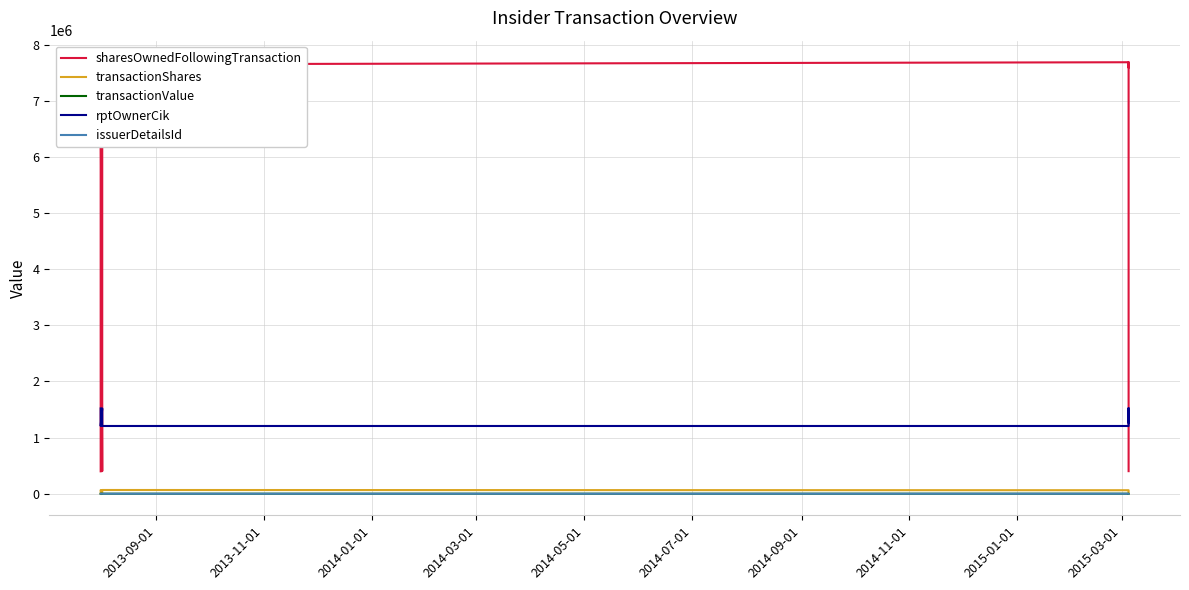

Which series has the largest range (max minus min)?

sharesOwnedFollowingTransaction